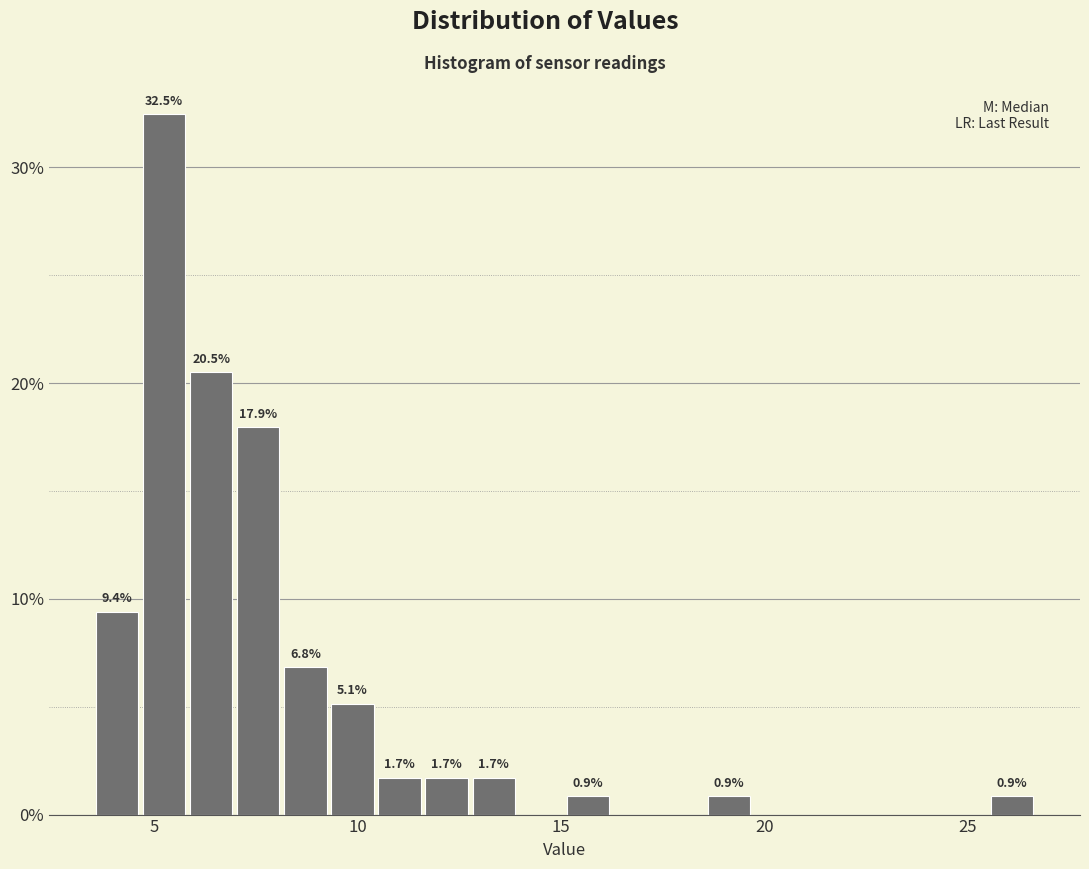

Around what value on the x-axis is the tallest bar? Give the approximate position of its centre, as read against the axis.

5.0